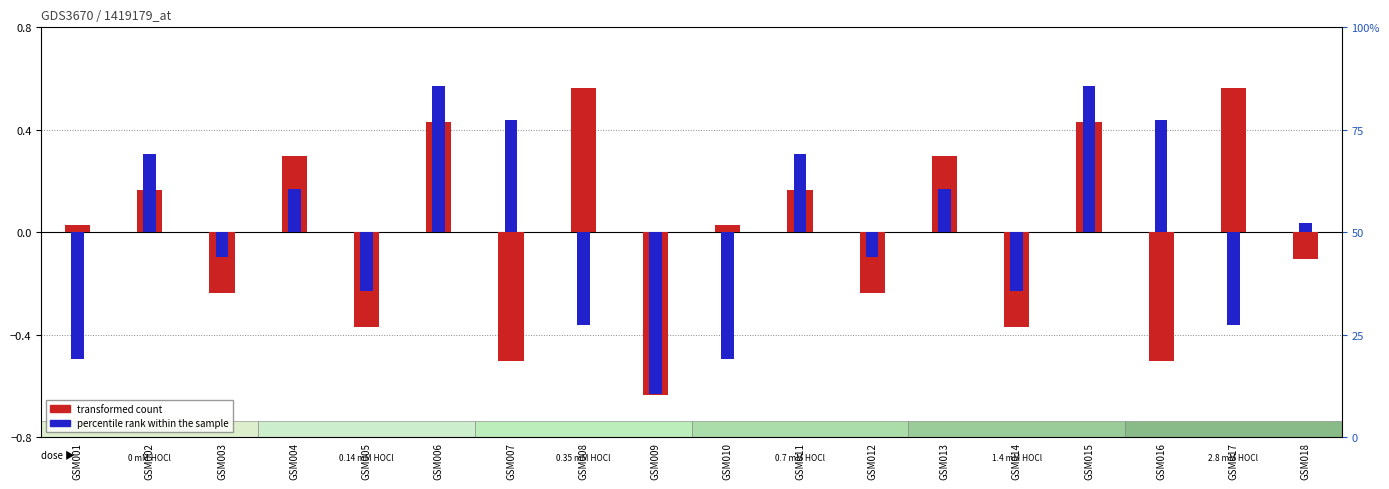

What is the value of the percentile rank within the sample bar at the 14th from the left?

-0.2